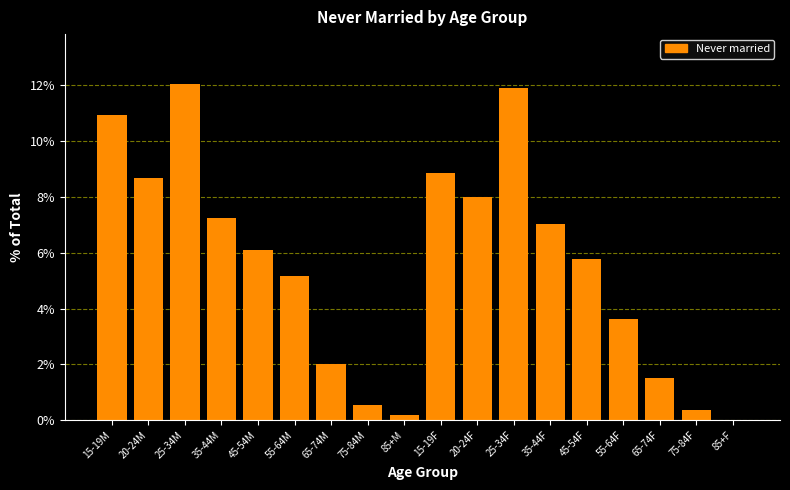

Reading left to right, what are all the values shown in this chart?

15-19M=10.9	20-24M=8.7	25-34M=12.0	35-44M=7.2	45-54M=6.1	55-64M=5.2	65-74M=2.0	75-84M=0.5	85+M=0.2	15-19F=8.9	20-24F=8.0	25-34F=11.9	35-44F=7.0	45-54F=5.8	55-64F=3.6	65-74F=1.5	75-84F=0.4	85+F=0.0